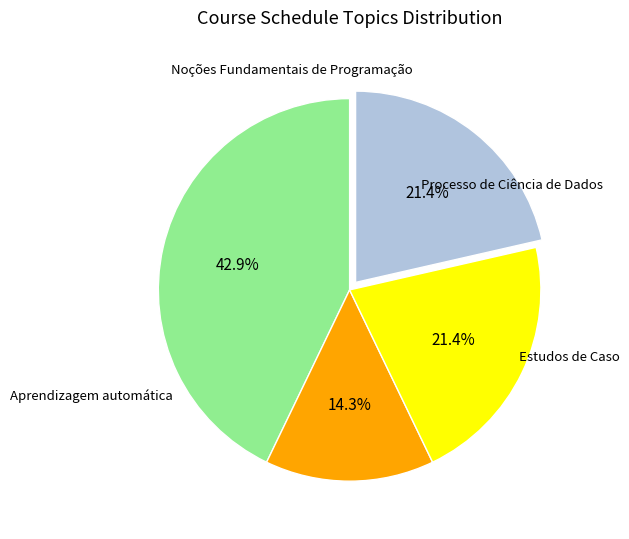

How many segments does this pie chart have?

4